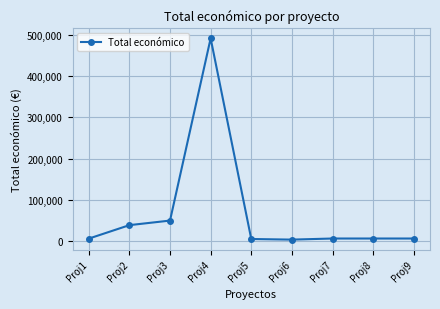

What is the value of the 2nd point from the left?

38426